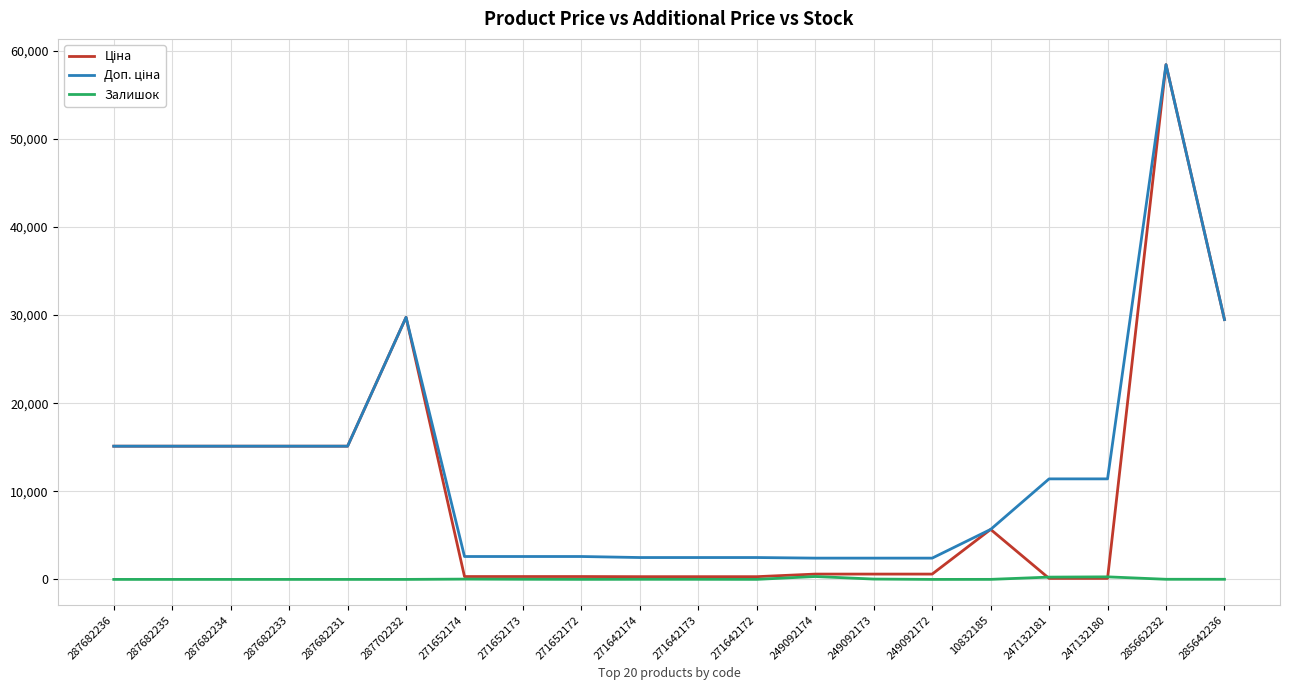

What is the greatest value displayed?

58426.5